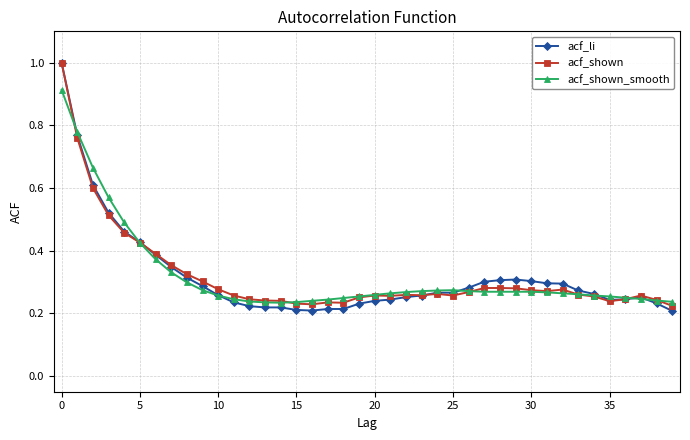

At how many categories does at least one series exceed 0?

40